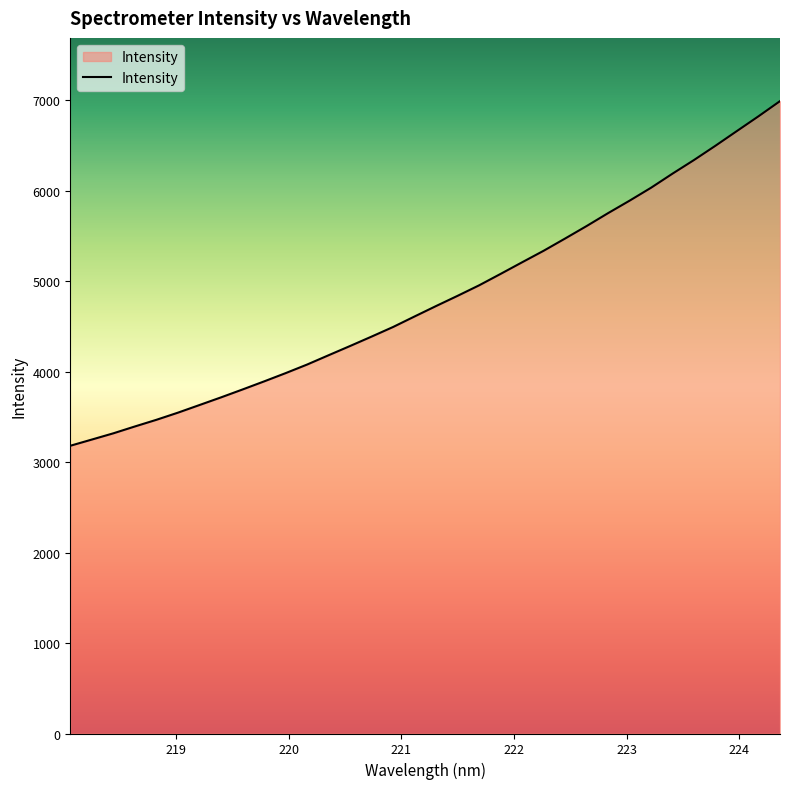

What is the difference between the maximum and minimum values?

3809.5